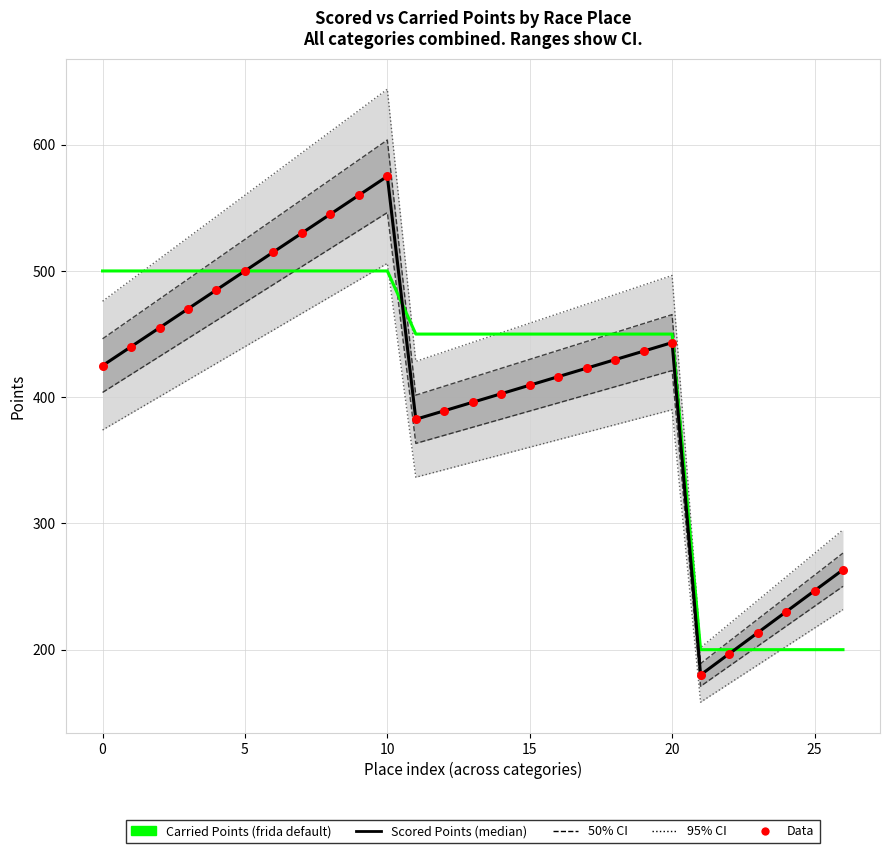

Is the value of Carried Points (frida default) at 23 greater than the value of Scored Points (median) at 8?

No